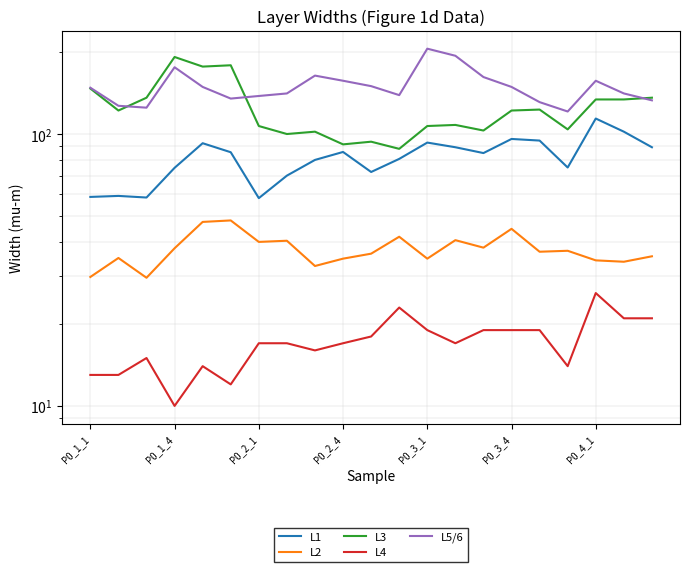

What is the difference between the second highest and second lowest values in the L1 series?

43.6